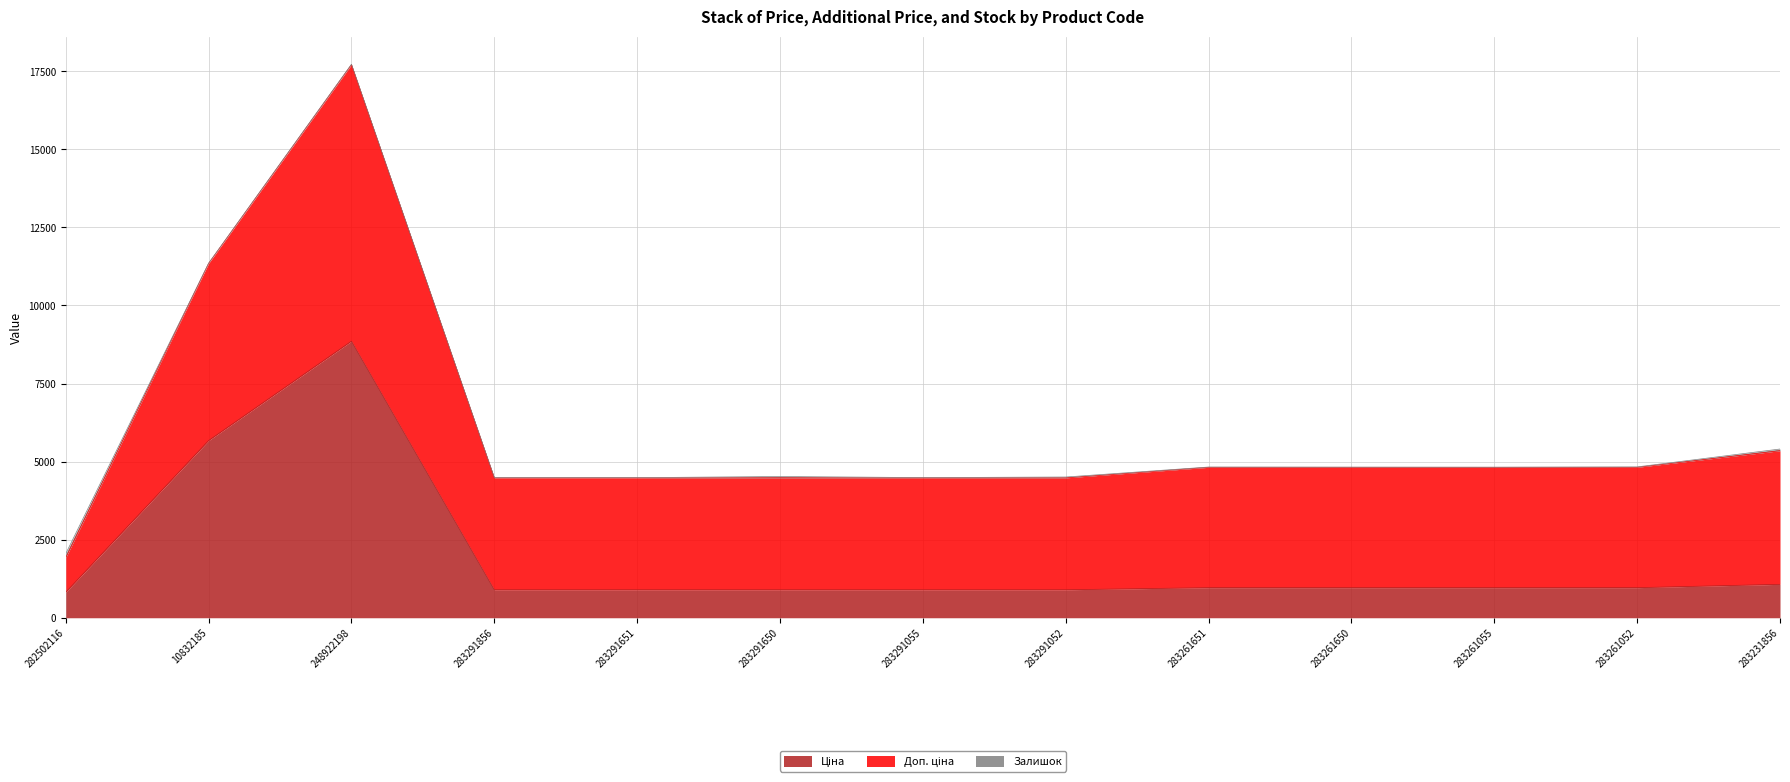

How many interior local peaks does the Доп. ціна series have?

1